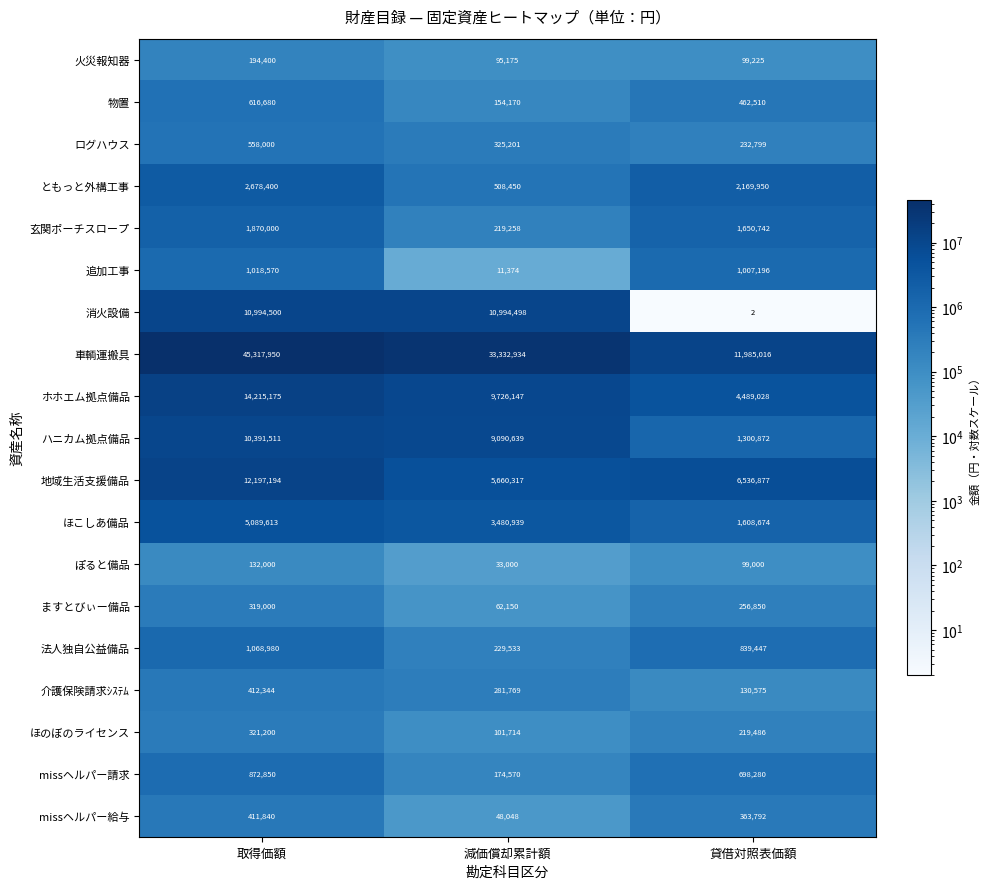

Which category has the lowest value across all series?

貸借対照表価額